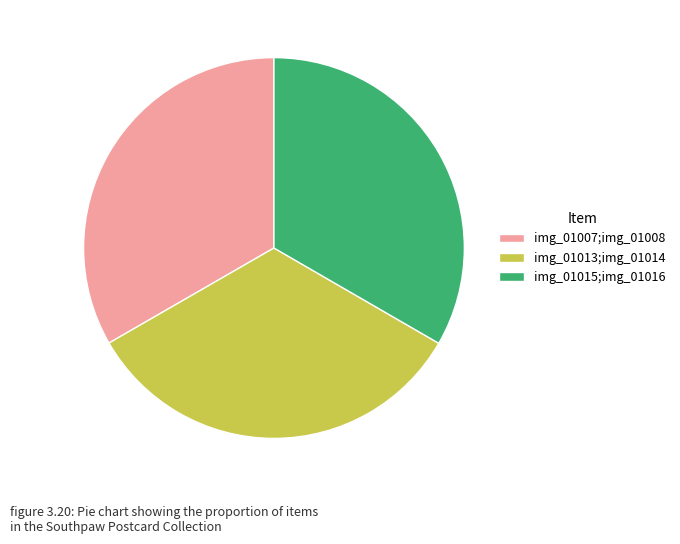

Approximately how many times larger is the value at img_01015;img_01016 compared to img_01007;img_01008?

1.0